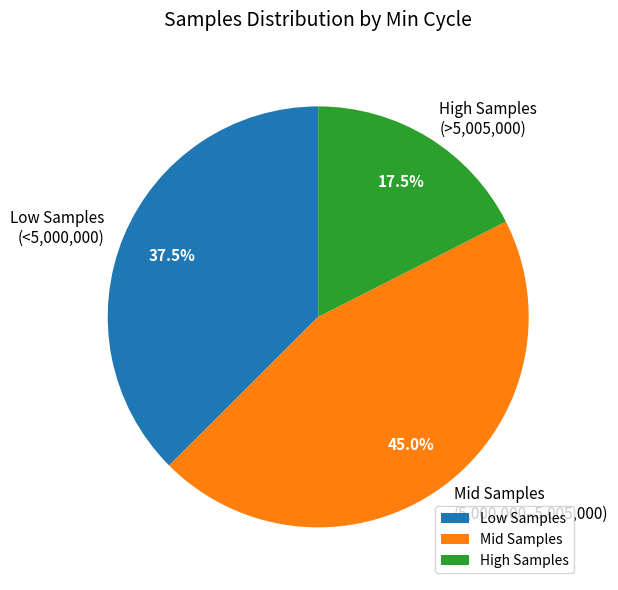

Approximately how many times larger is the value at Mid Samples compared to Low Samples?

1.2